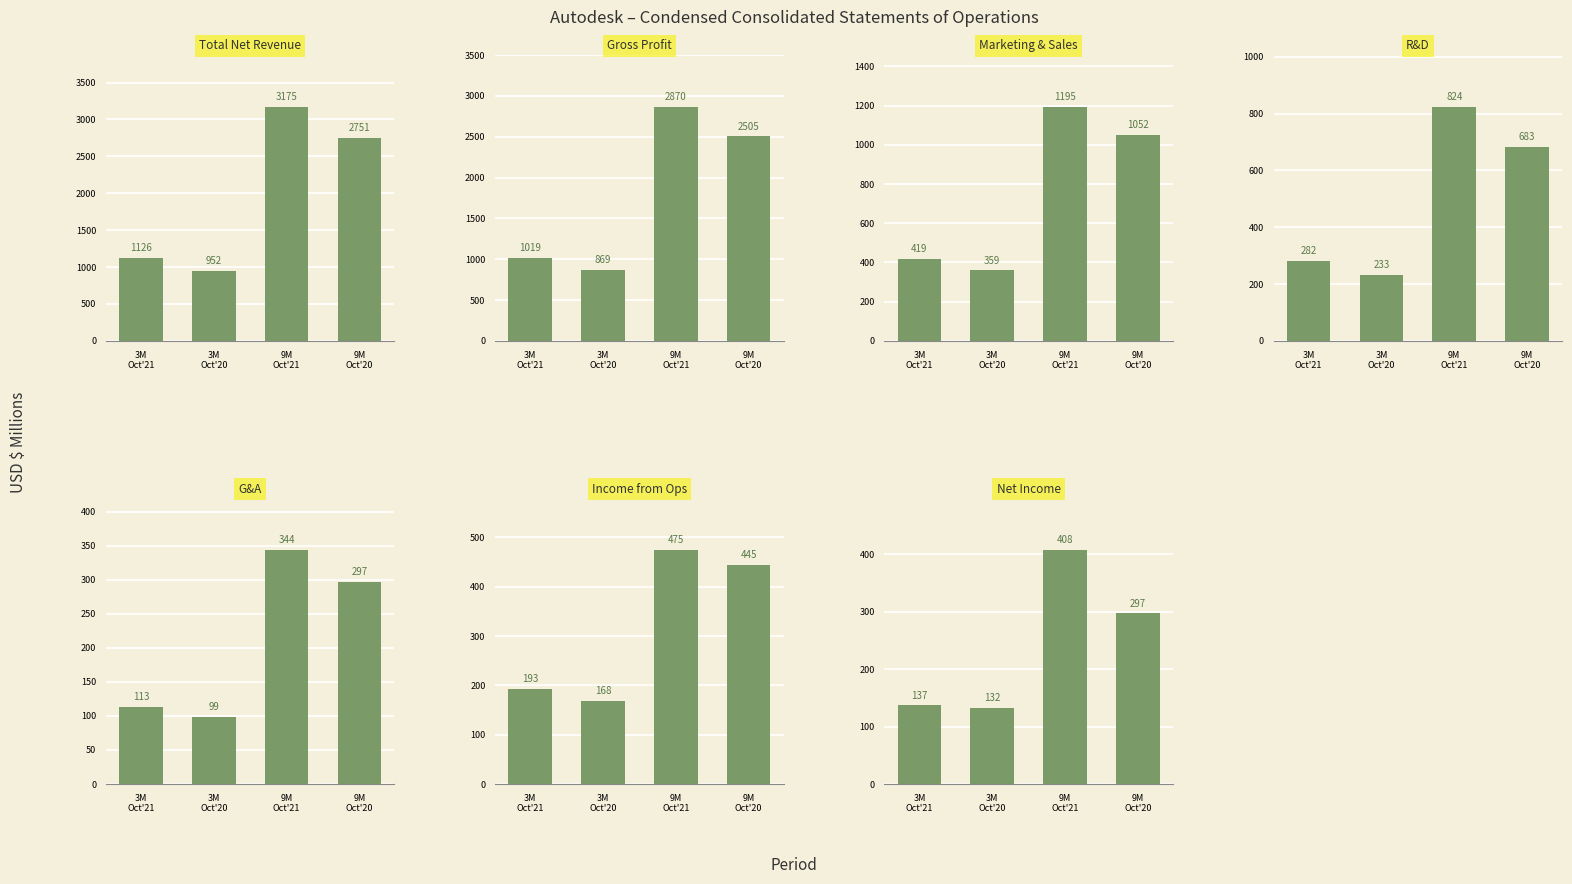

What is the difference between the maximum and minimum values in the 3M Oct 2021 series?

1013.0